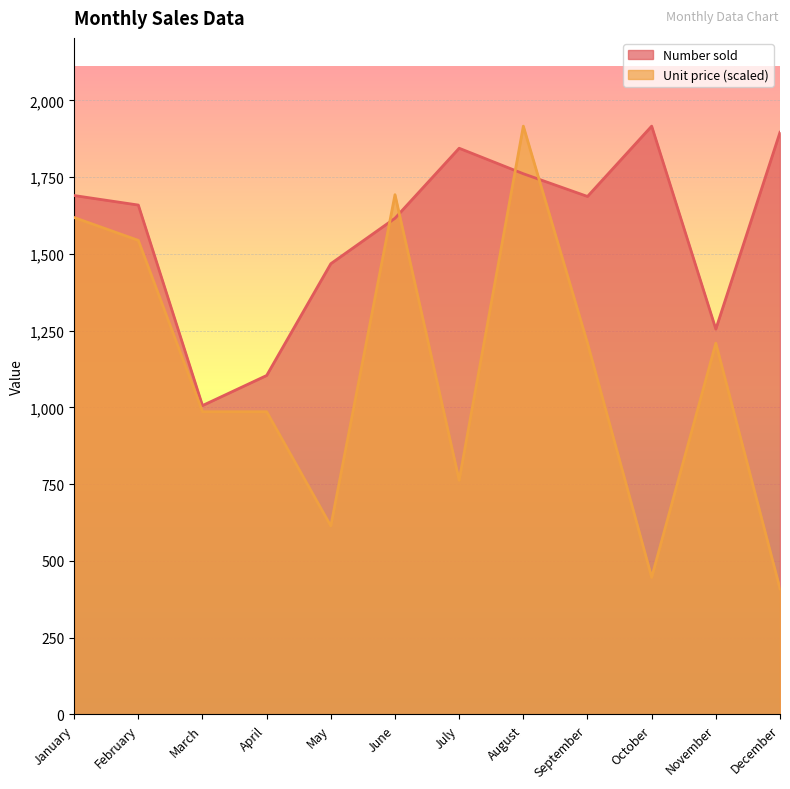

List the series in order of their peak value, highest first.

Number sold, Unit price